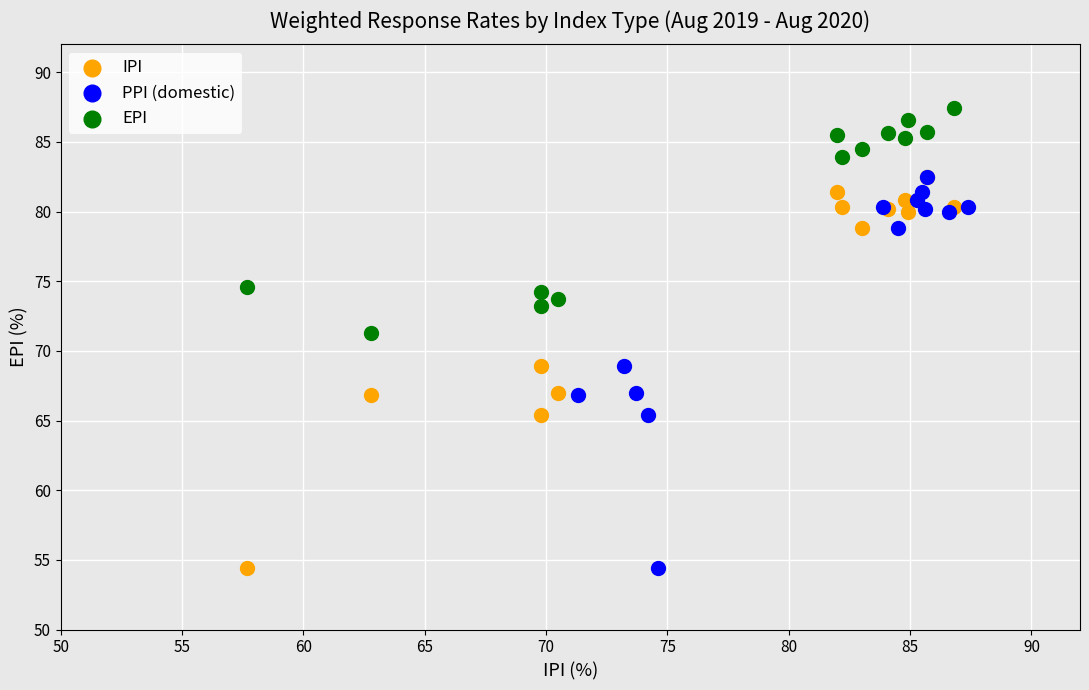

Which series contains the highest Y value?

EPI